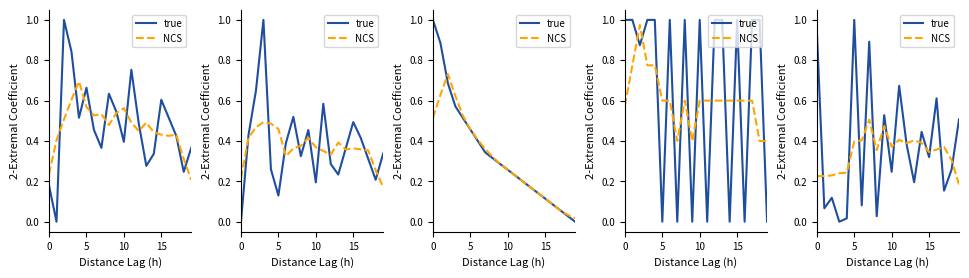

What is the difference between the second highest and second lowest values in the true series?

0.9